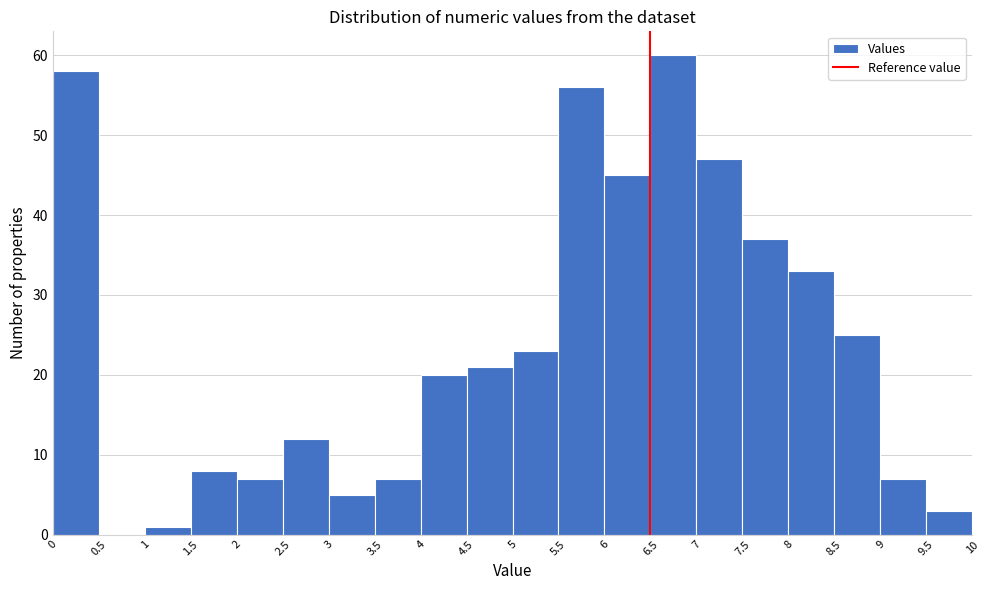

Reading left to right, list every bar in this chart as the range it spans on the x-axis followed by its height. The values are not printed on the chart, so give them approximately, as read against the axis.

0 to 0.5: 58
0.5 to 1: 0
1 to 1.5: 1
1.5 to 2: 8
2 to 2.5: 7
2.5 to 3: 12
3 to 3.5: 5
3.5 to 4: 7
4 to 4.5: 20
4.5 to 5: 21
5 to 5.5: 23
5.5 to 6: 56
6 to 6.5: 45
6.5 to 7: 60
7 to 7.5: 47
7.5 to 8: 37
8 to 8.5: 33
8.5 to 9: 25
9 to 9.5: 7
9.5 to 10: 3